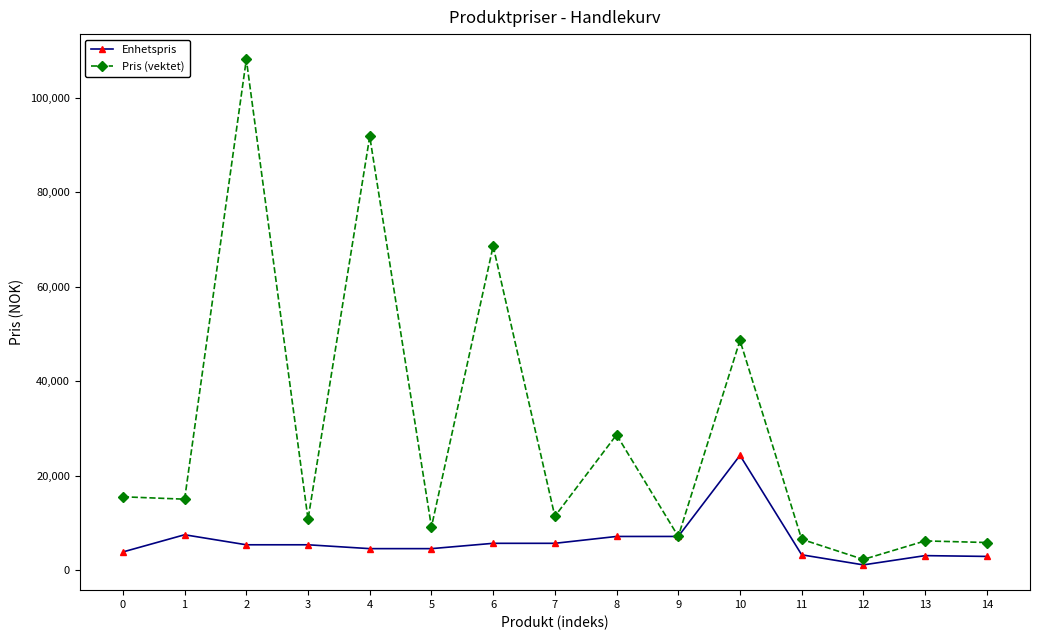

What are all the series names shown in the legend?

Enhetspris, Pris (vektet)